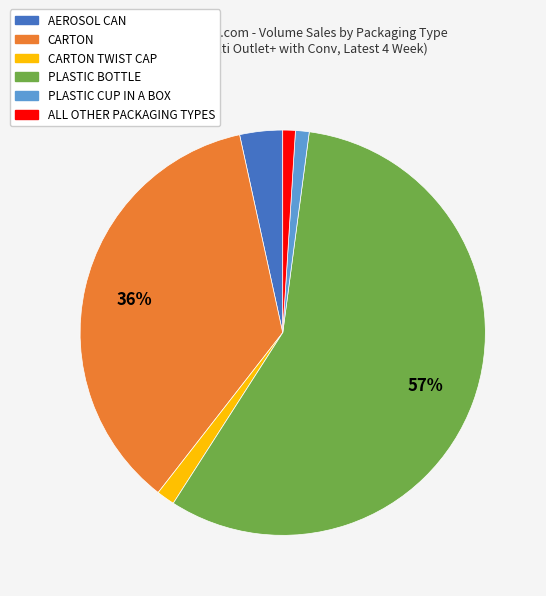

To the nearest percent, what is the average slice percentage?

17%